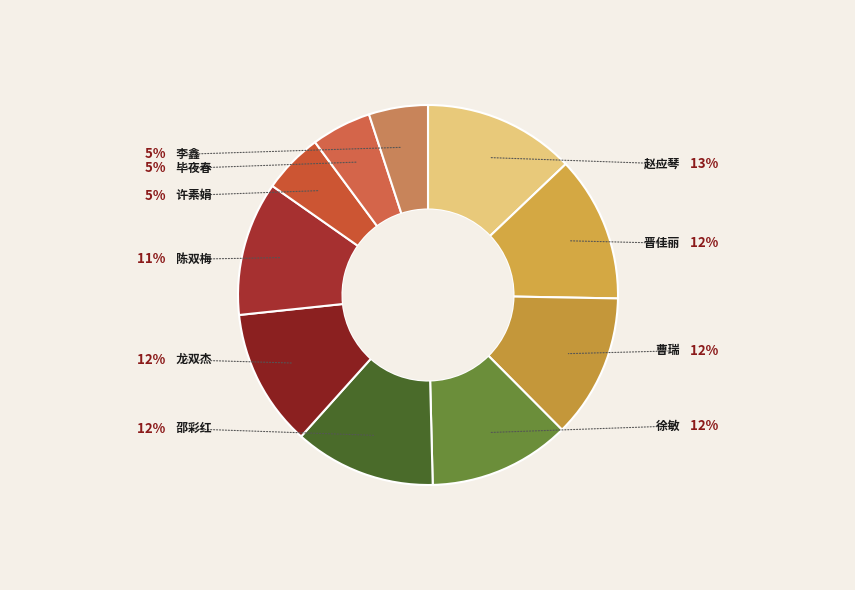

What is the change in value from 龙双杰 to 许素娟?

-39.6